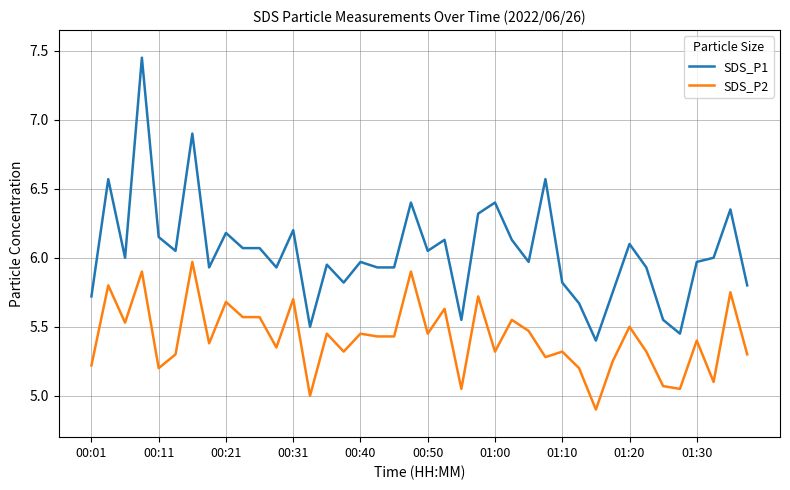

Rank the series by their average value, from highest to lowest.

SDS_P1, SDS_P2